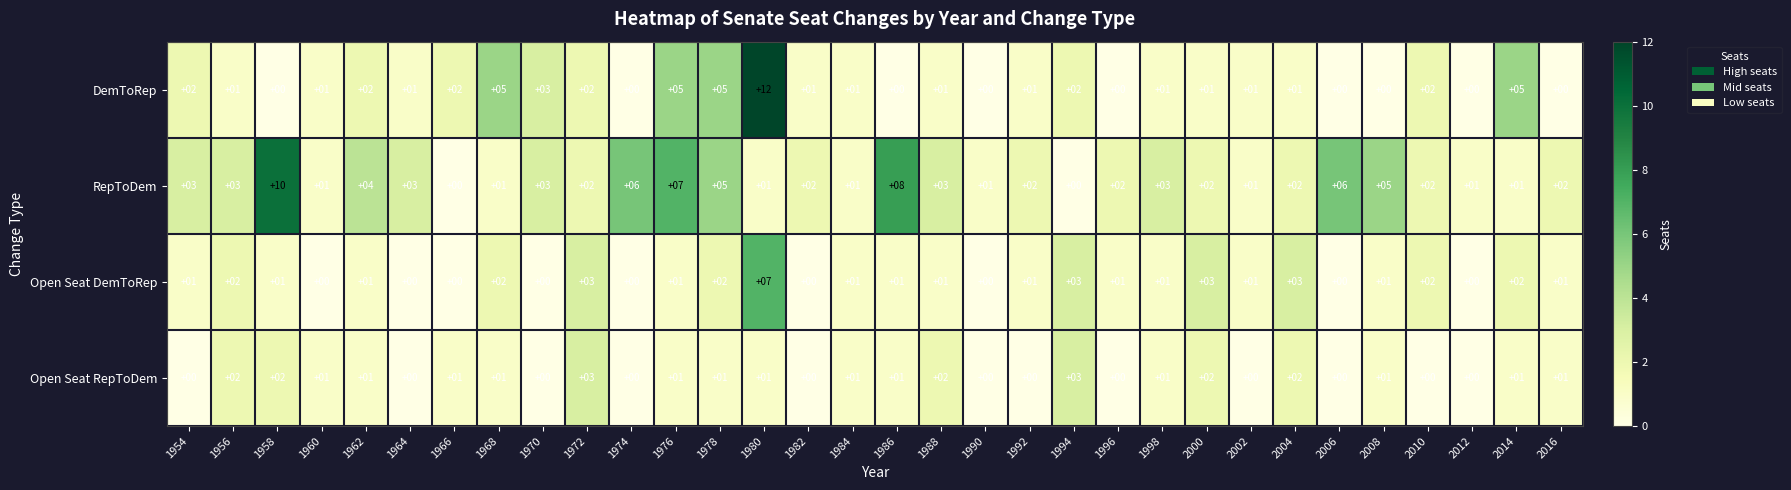

True or false: DemToRep has a value of 2 at 1970.

False